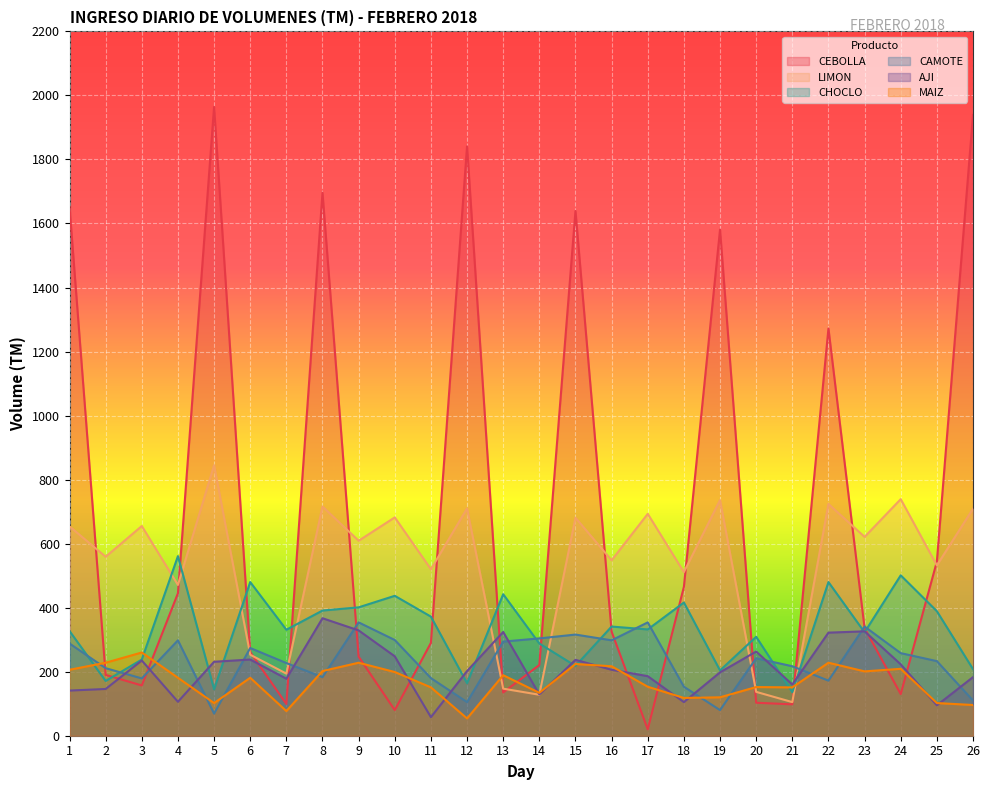

Which label corresponds to the largest value in the chart?

5